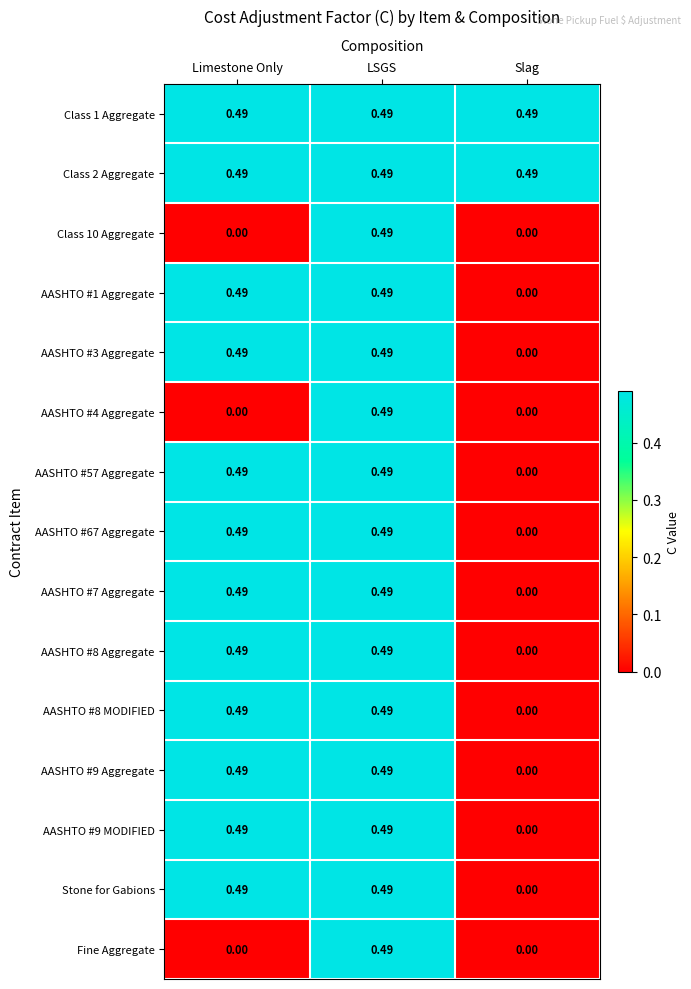

Where is AASHTO #3 Aggregate nearest to the value 0?

Slag